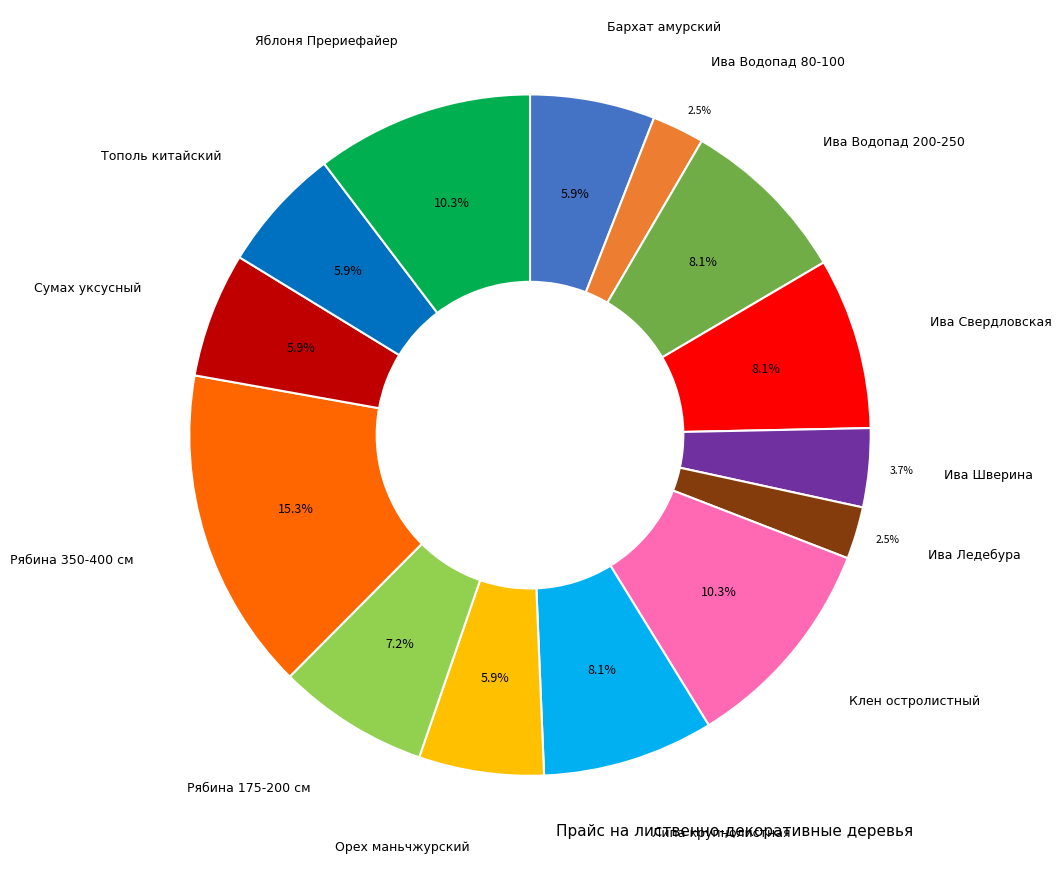

How much of the chart is everything except Орех маньчжурский?

94.1%